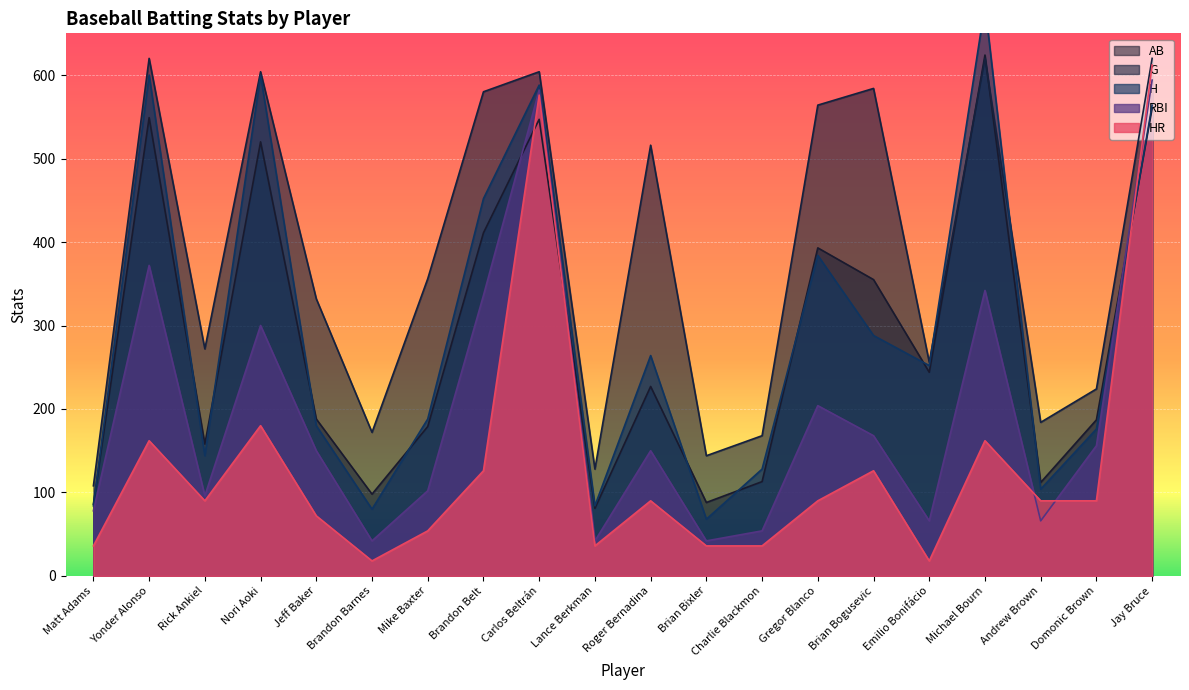

What position from the left is Jay Bruce?

20